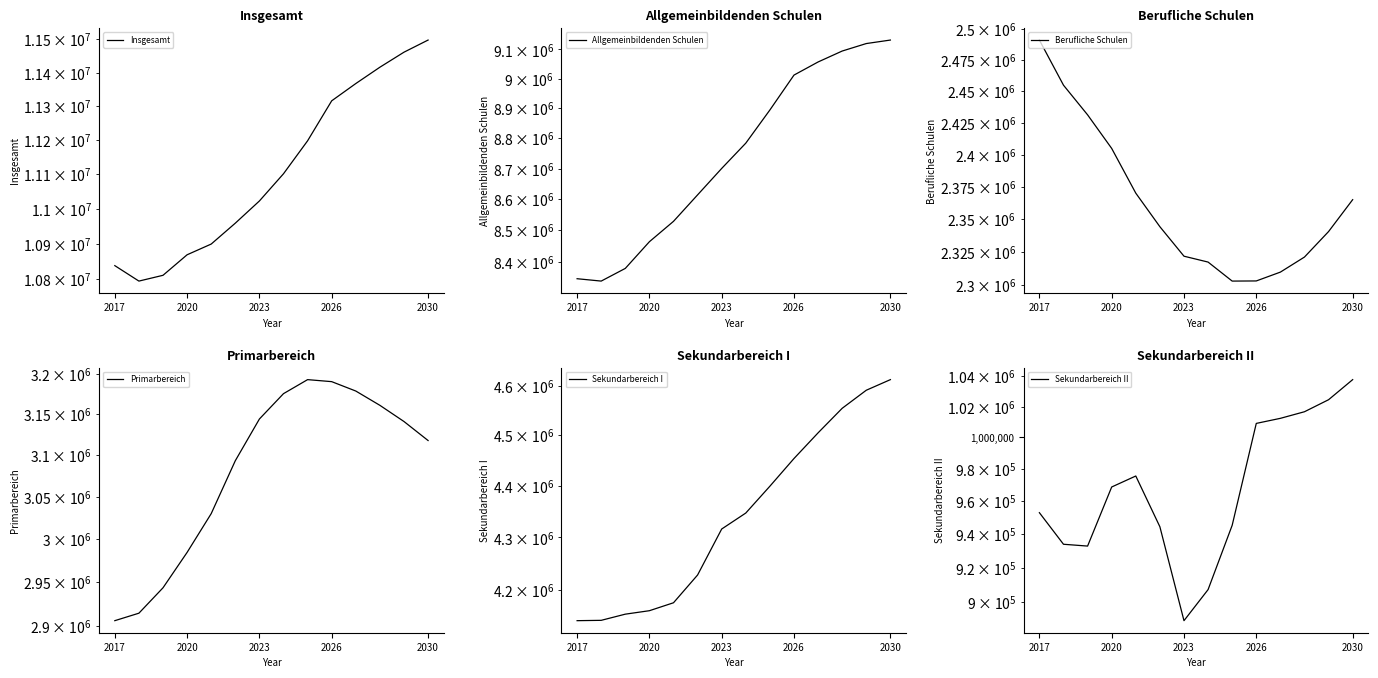

In Insgesamt, how many points are lower than both neighbors (excluding endpoints)?

1